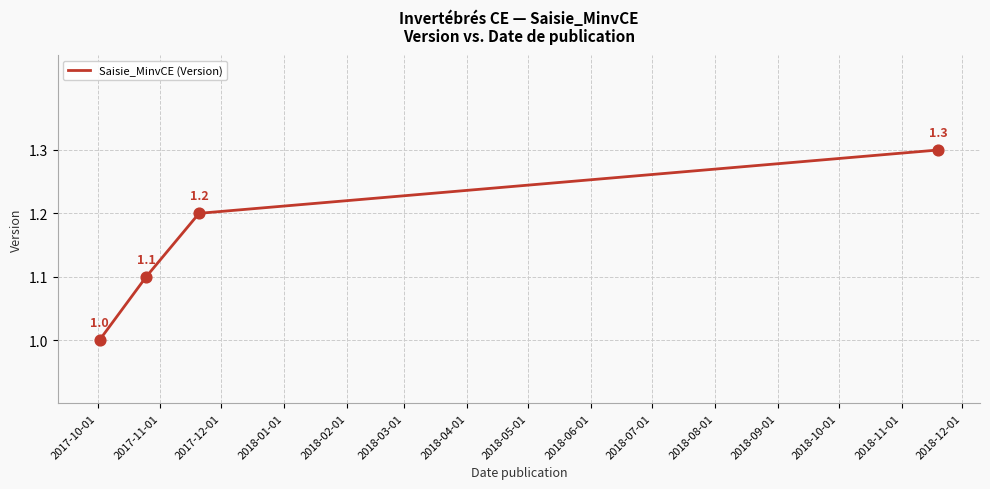

How many values are between 1 and 2?

4